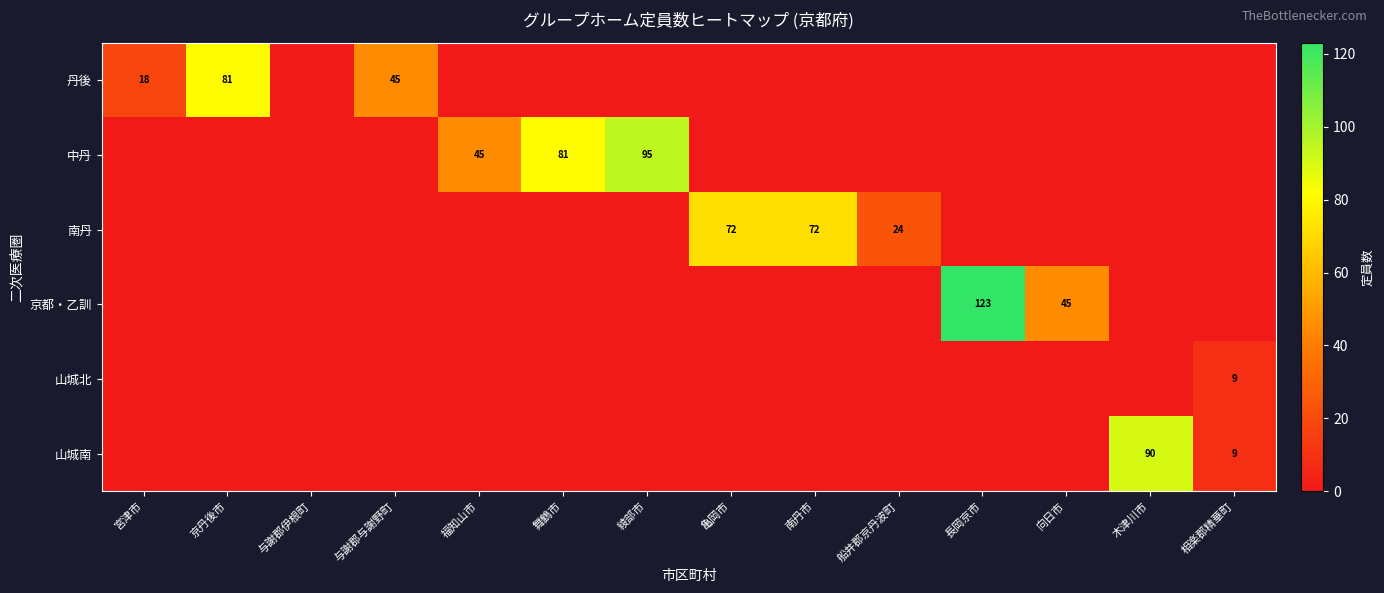

At which category is the sum across all series the highest?

長岡京市